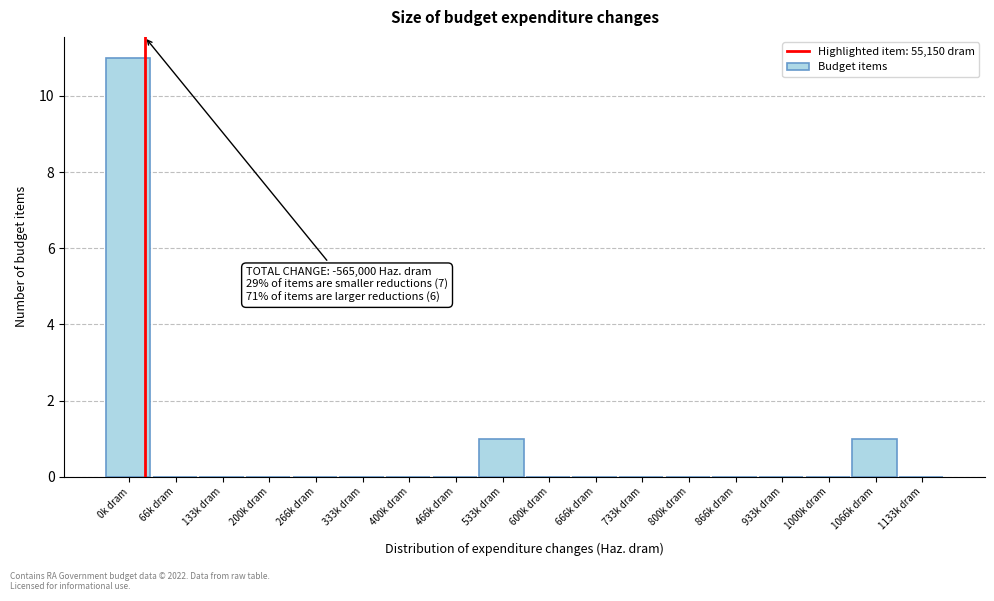

Reading left to right, what are all the values shown in this chart?

0k dram=11	66k dram=0	133k dram=0	200k dram=0	266k dram=0	333k dram=0	400k dram=0	466k dram=0	533k dram=1	600k dram=0	666k dram=0	733k dram=0	800k dram=0	866k dram=0	933k dram=0	1000k dram=0	1066k dram=1	1133k dram=0